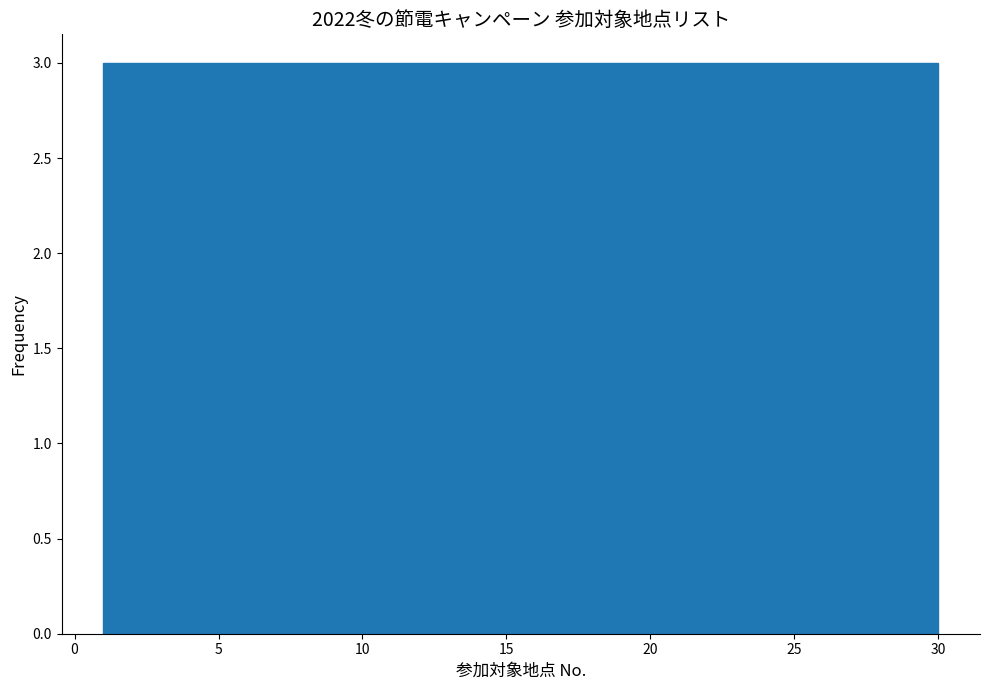

Reading left to right, transcribe this chart: for each bar, give the range it covers on the x-axis and its height. Neither the bar edges nor the heights are printed on the chart, so give them approximately, as read against the axes.

1.0 to 3.9: 3
3.9 to 6.8: 3
6.8 to 9.7: 3
9.7 to 12.6: 3
12.6 to 15.5: 3
15.5 to 18.4: 3
18.4 to 21.3: 3
21.3 to 24.2: 3
24.2 to 27.1: 3
27.1 to 30.0: 3